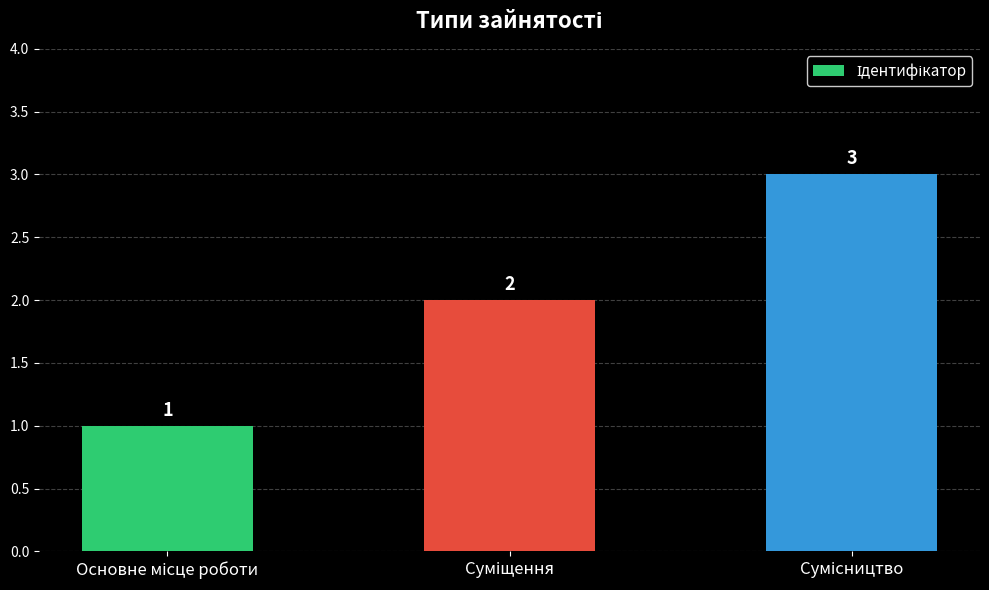

What is the value of the 2nd bar from the left?

2